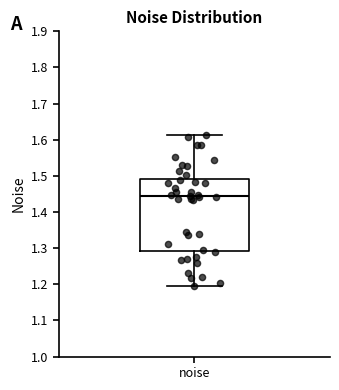

Transcribe this box plot: give where the median line is, the range the box spans, and where the two whiskers end, as read against the y-axis. The values are not printed on the chart, so give them approximately, as read against the axis.

median 1.44, box 1.29 to 1.49, whiskers 1.20 to 1.61